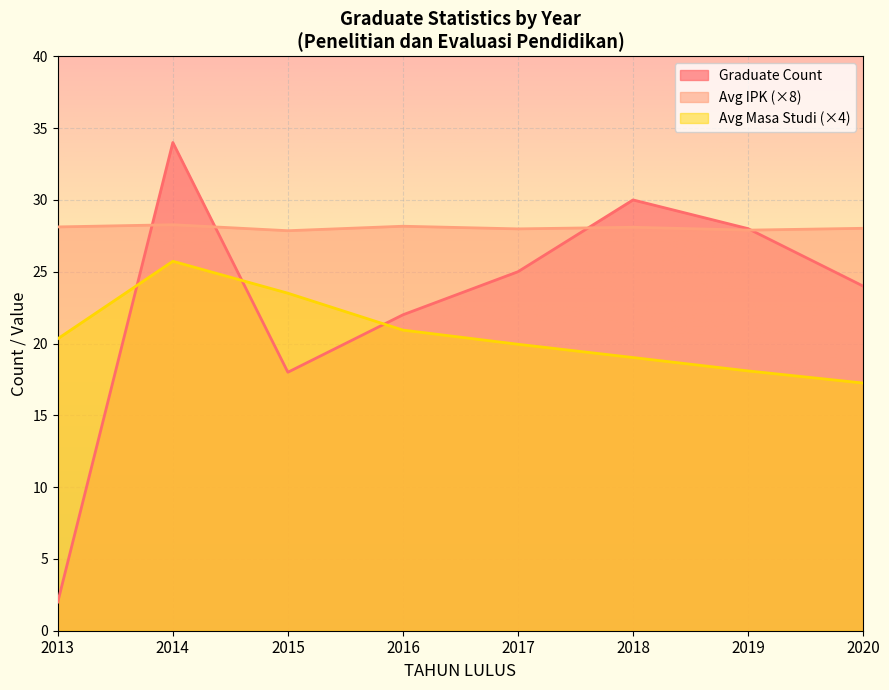

Does the chart display data point markers on the line(s)?

No